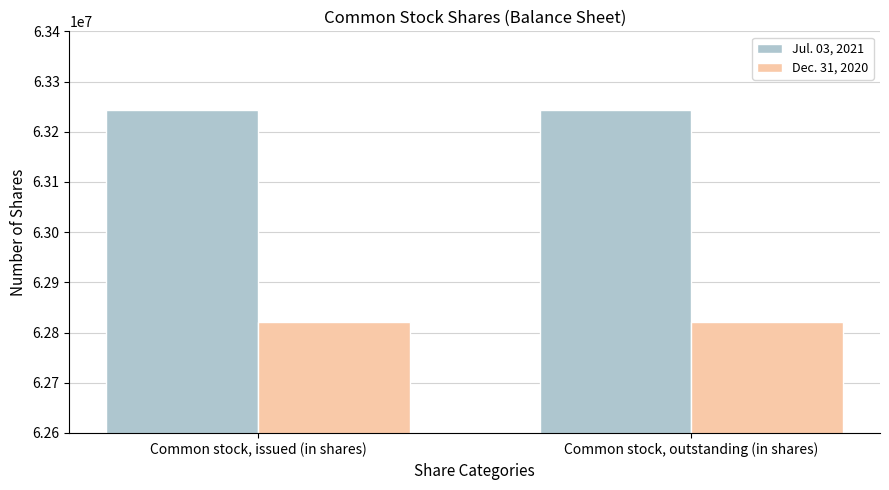

The Dec. 31, 2020 series shows 62820351 at Common stock, issued (in shares). True or false?

True